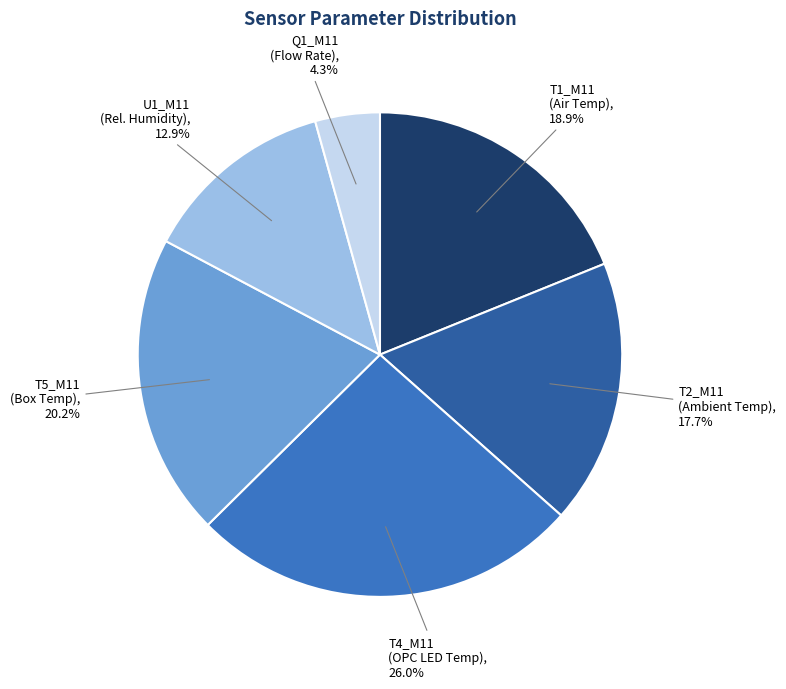

Is the sum of U1_M11 (Rel. Humidity) and T5_M11 (Box Temp) greater than half?

No